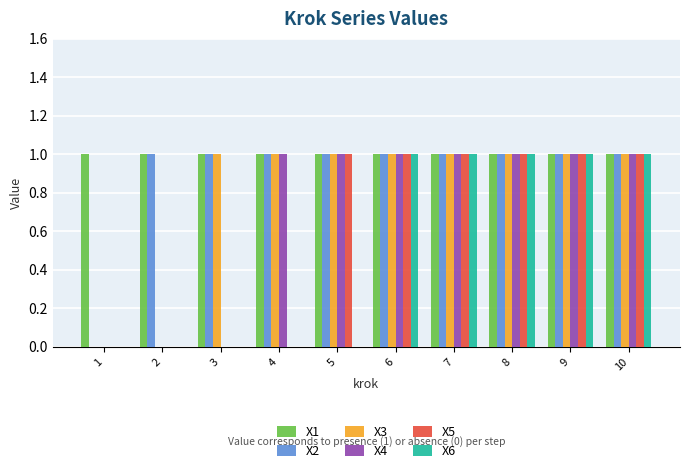

What is the highest value of the X1 series?

1